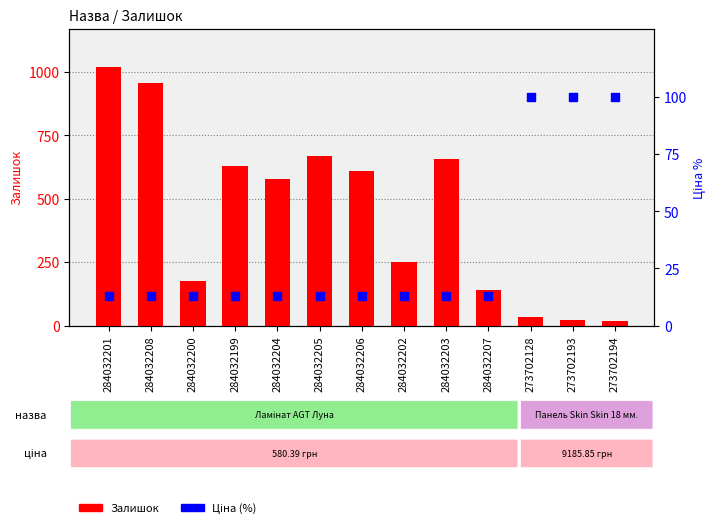

Which series has the widest spread of Y values?

Залишок